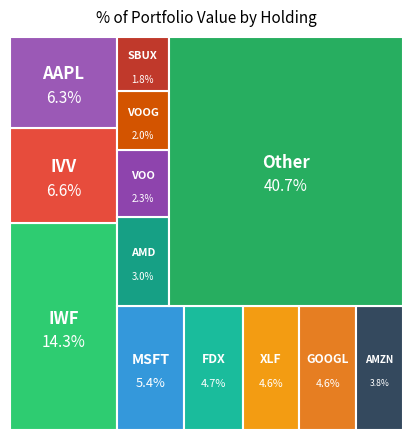

The XLF slice represents 1% of the pie. True or false?

False